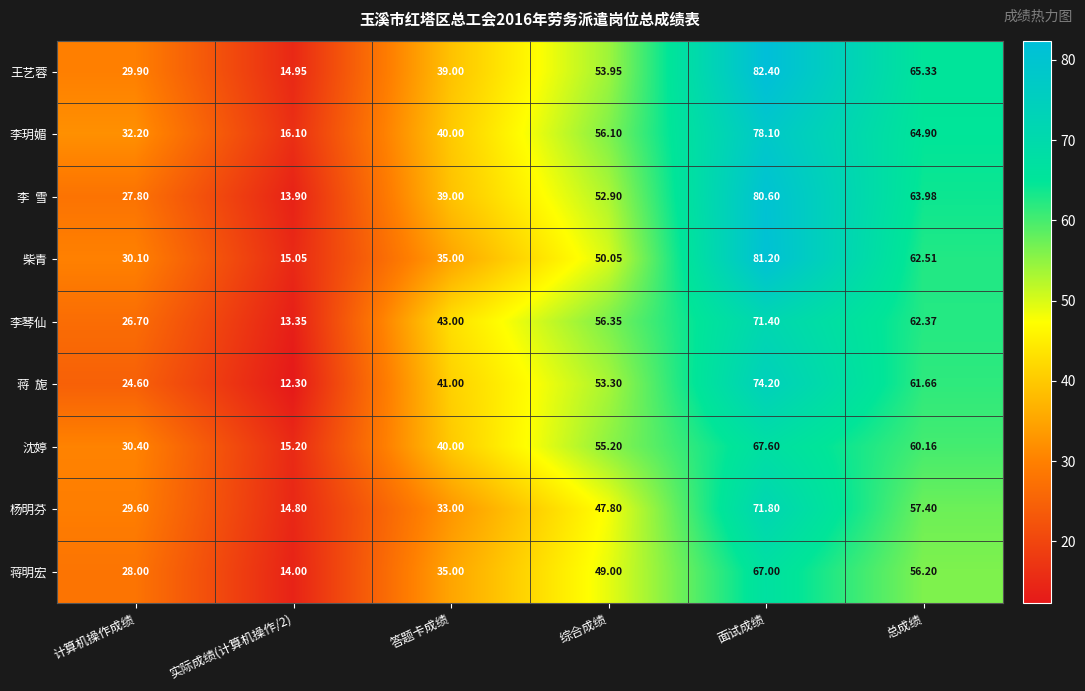

Which series changed the most between 答题卡成绩 and 总成绩?

柴青